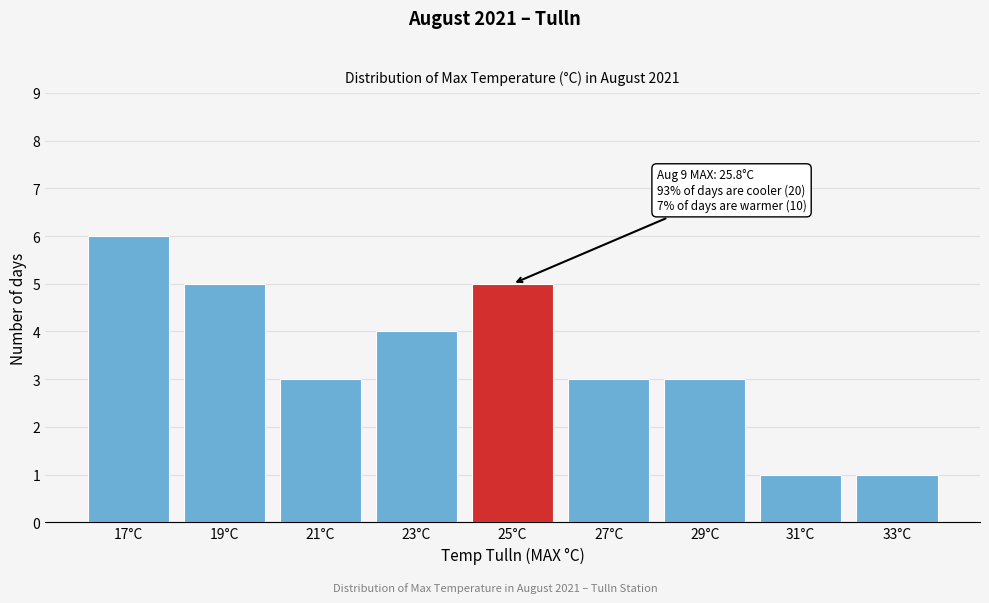

Reading right to left, list all the values displayed in this chart.

1	1	3	3	5	4	3	5	6